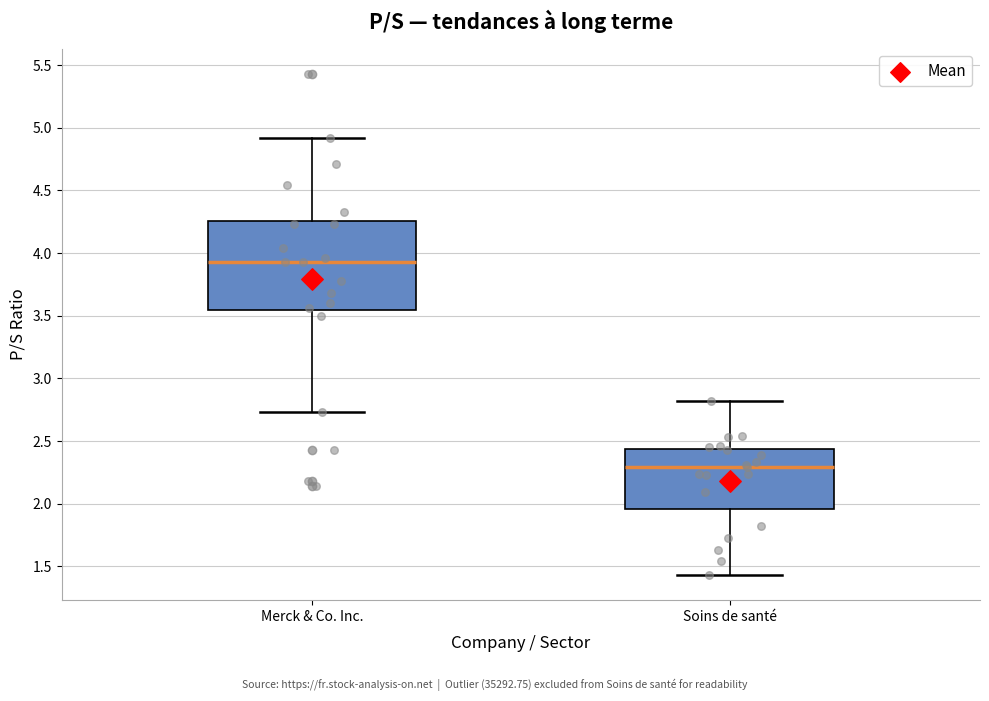

Which box's median line is the highest?

Merck & Co. Inc.